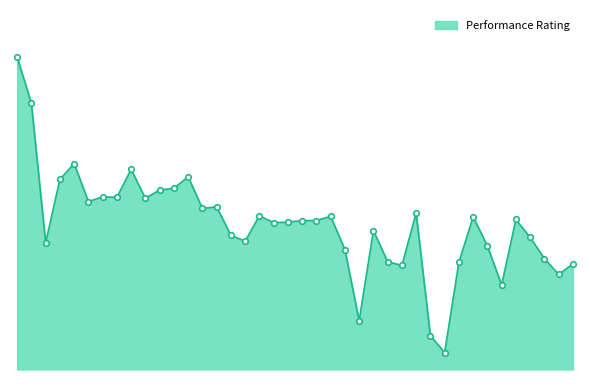

Does the chart have visible grid lines?

No